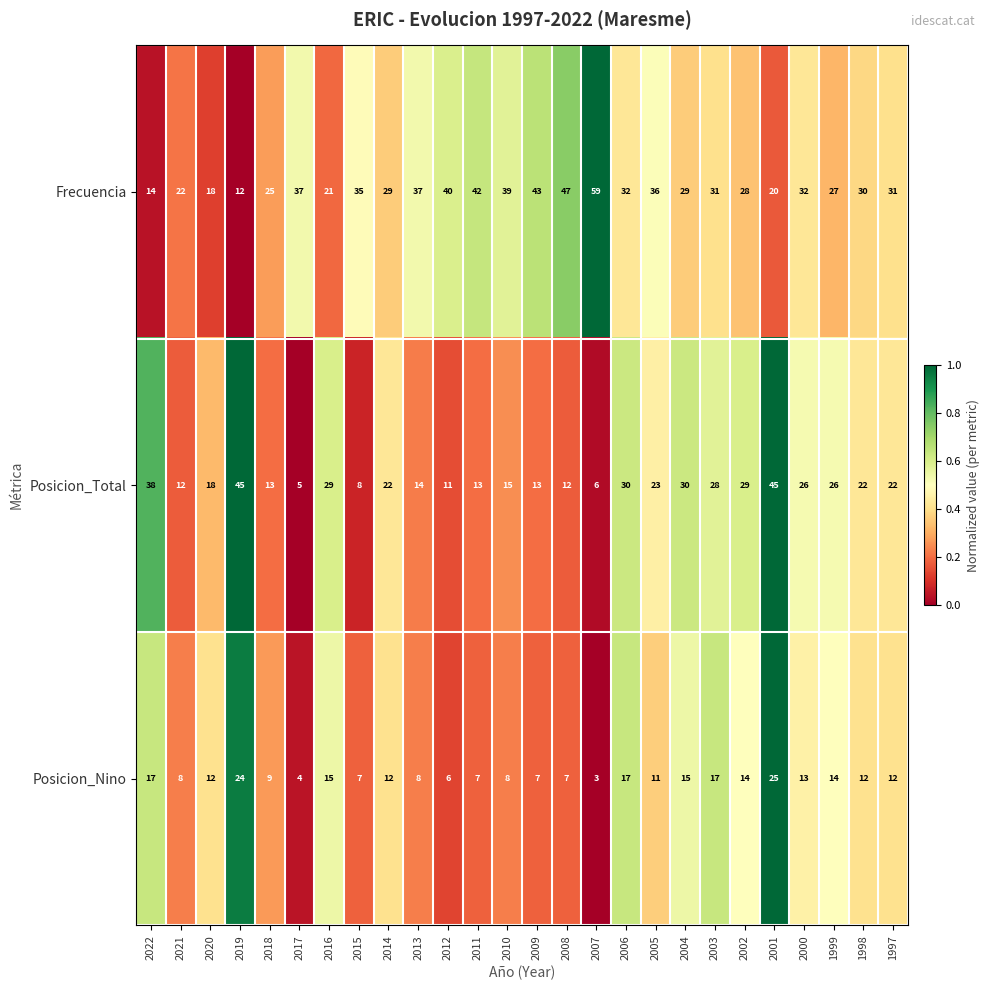

At which category is the sum across all series the highest?

2001